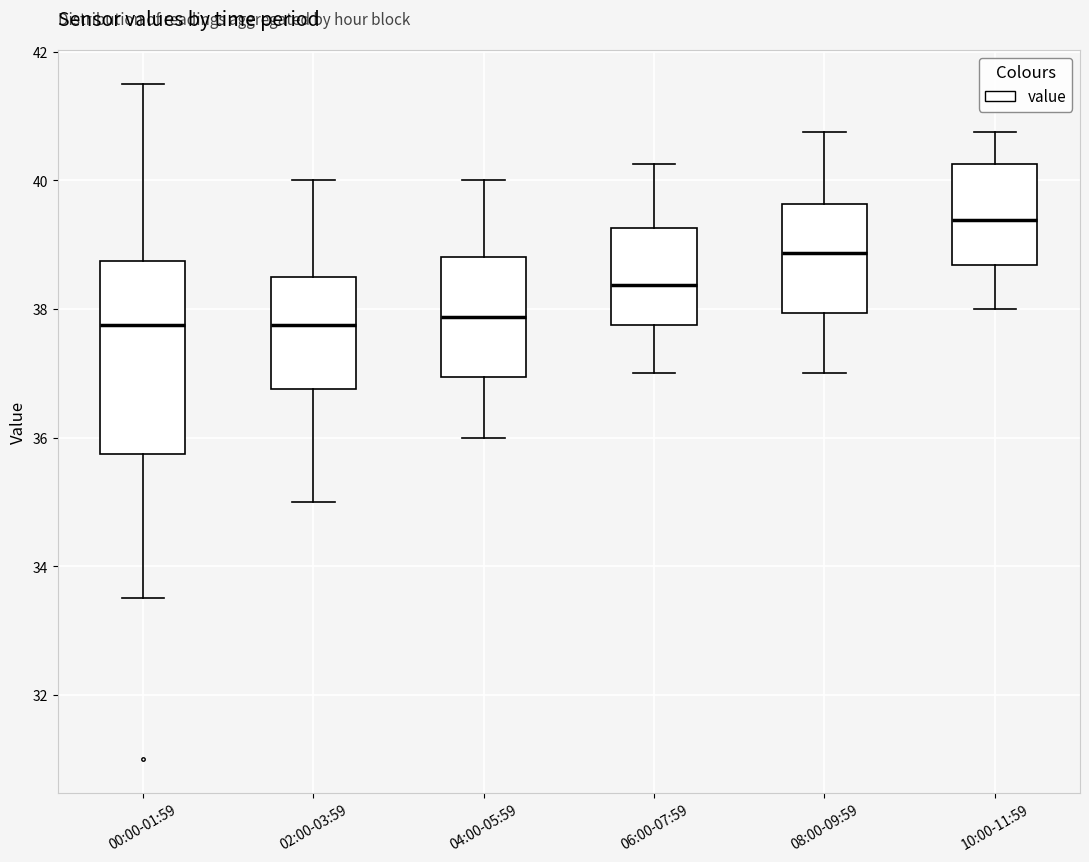

Which box is the tallest, from its lower edge to its upper edge?

00:00-01:59